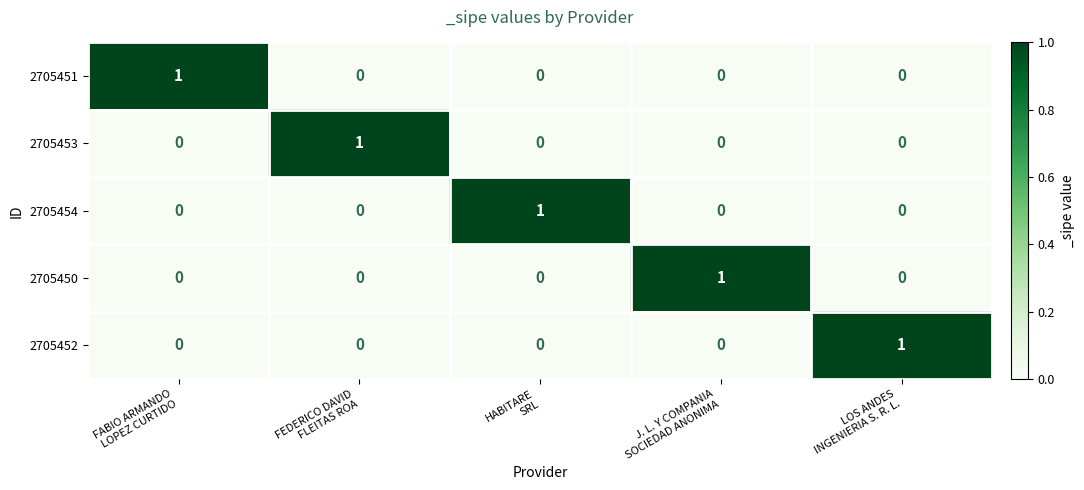

What is the total value across all series at FABIO ARMANDO
LOPEZ CURTIDO?

1